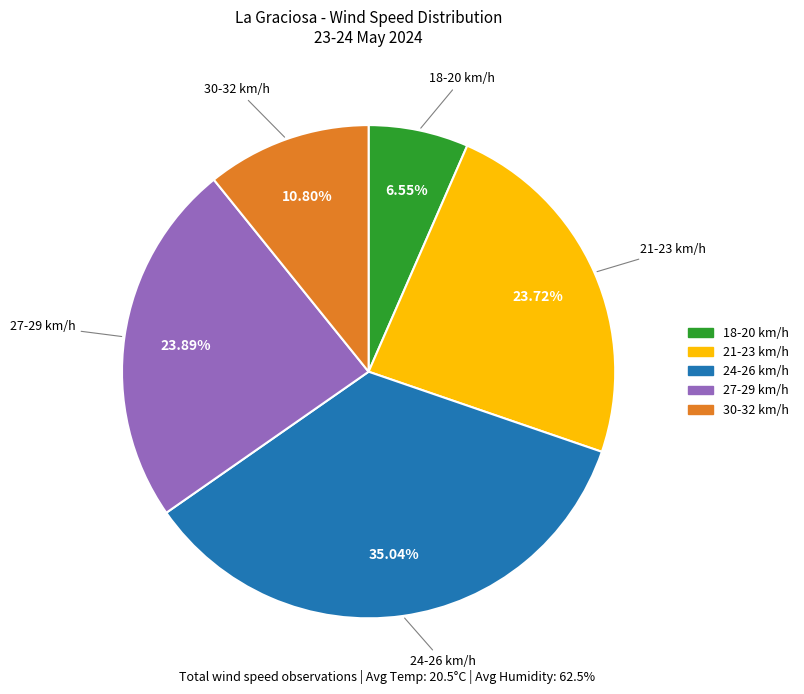

Is there a majority slice in this chart?

No